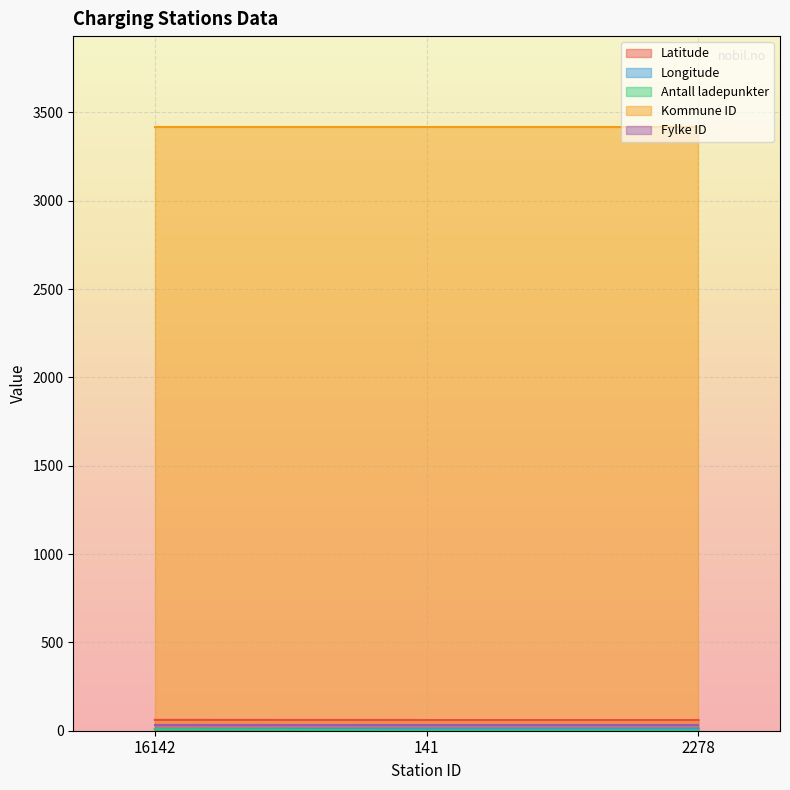

Does the chart display data point markers on the line(s)?

No